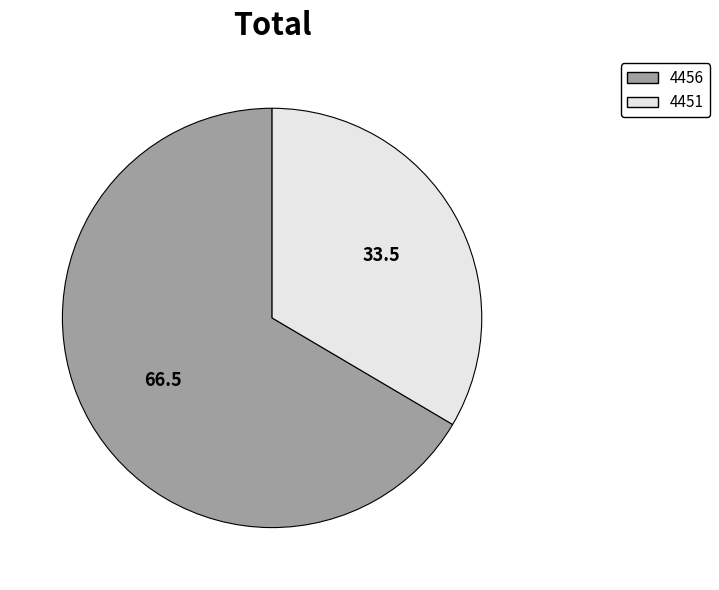

What is the ratio of the value at 4456 to the value at 4451?

2.0